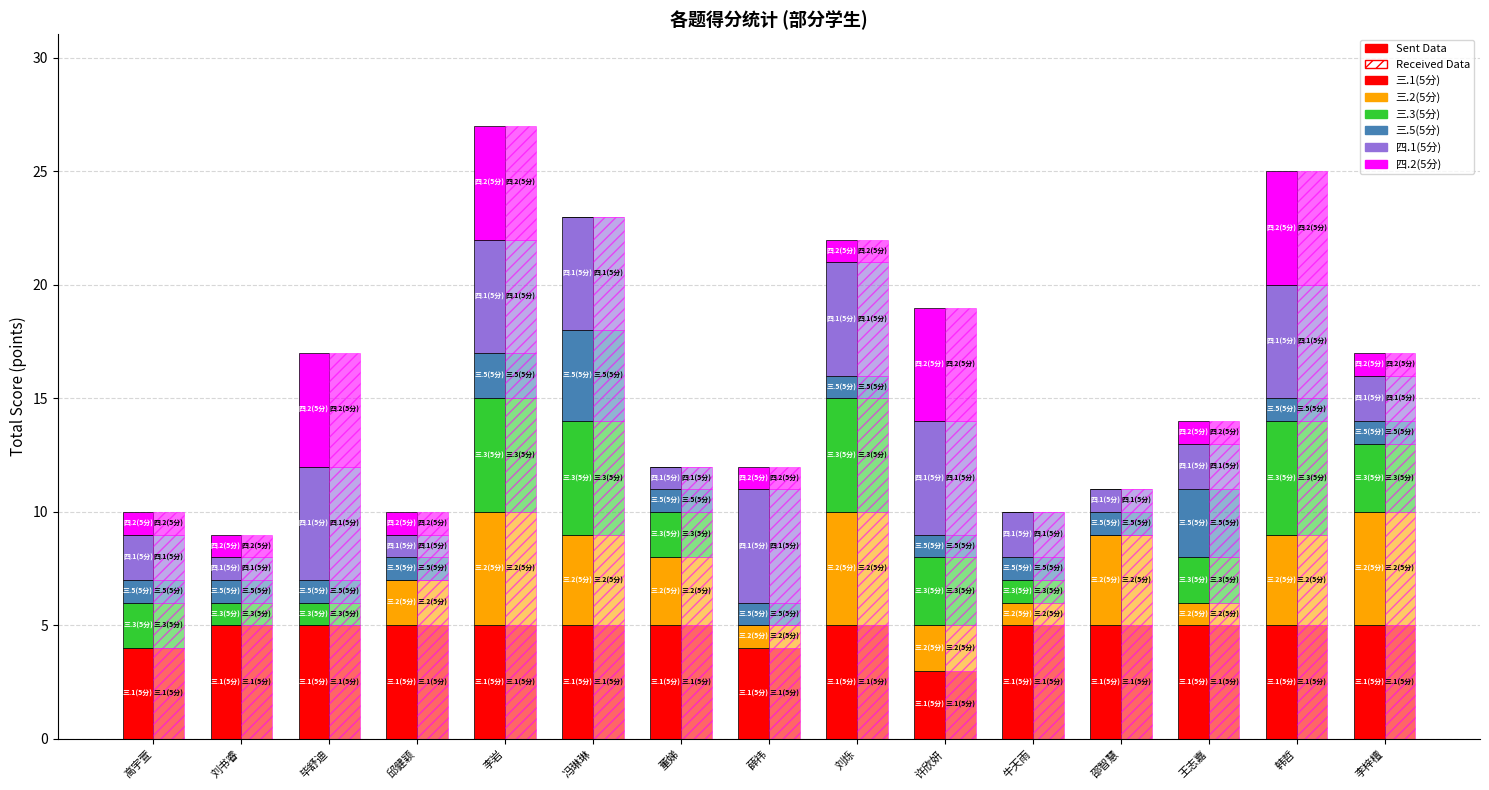

What is the greatest value displayed?

5